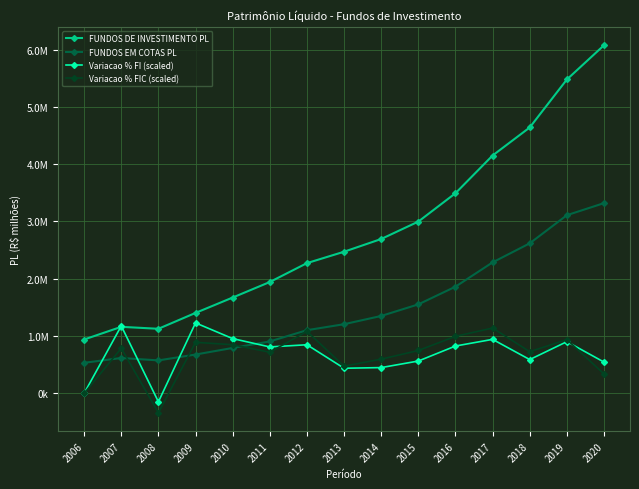

Is this an area chart (filled region under the line)?

No